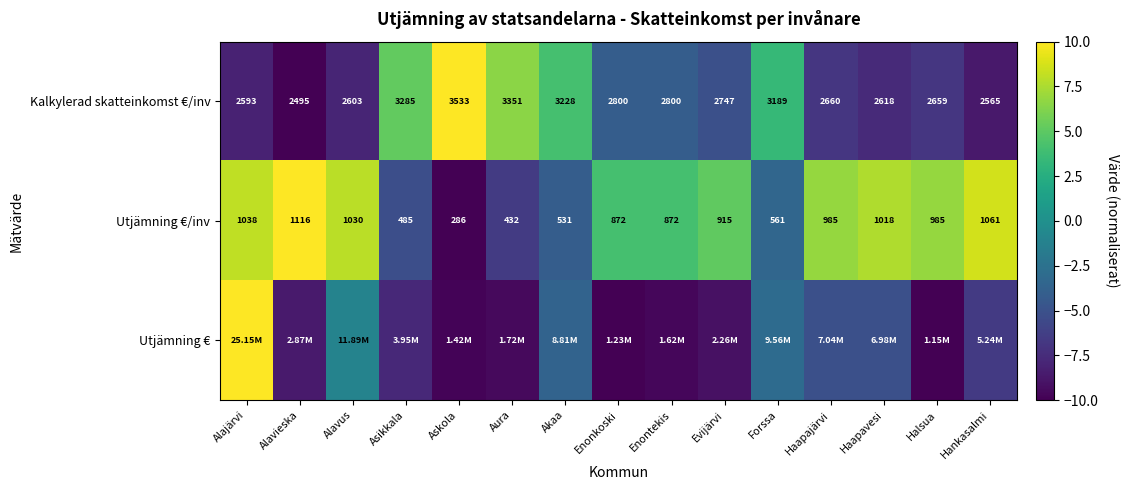

At which label does Utjämning €/inv first exceed 915?

Alajärvi